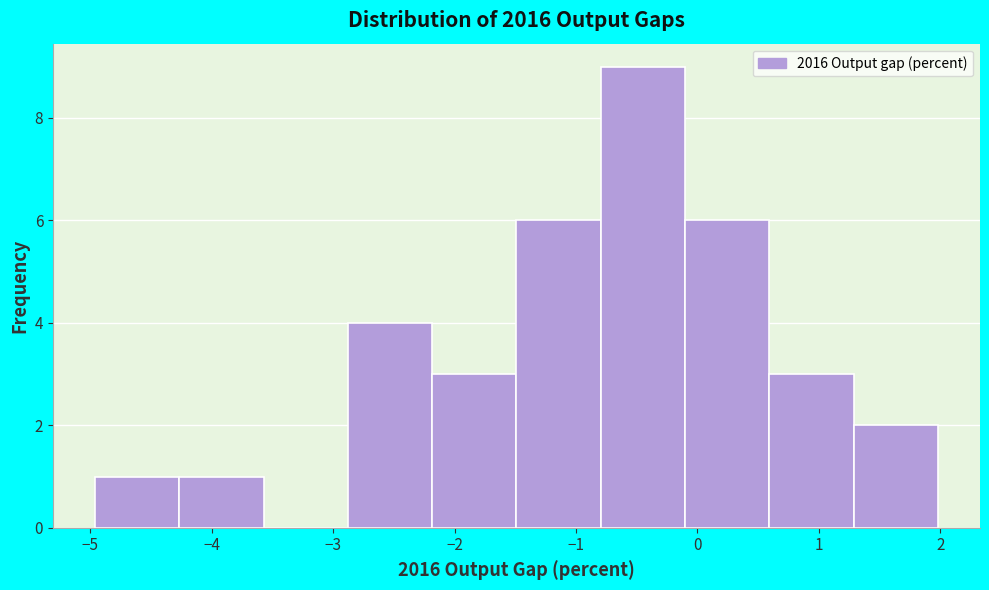

Reading left to right, list every bar in this chart as the range it spans on the x-axis followed by its height. Neither the bar edges nor the heights are printed on the chart, so give them approximately, as read against the axes.

-5.0 to -4.3: 1
-4.3 to -3.6: 1
-3.6 to -2.9: 0
-2.9 to -2.2: 4
-2.2 to -1.5: 3
-1.5 to -0.8: 6
-0.8 to -0.1: 9
-0.1 to 0.6: 6
0.6 to 1.3: 3
1.3 to 2.0: 2